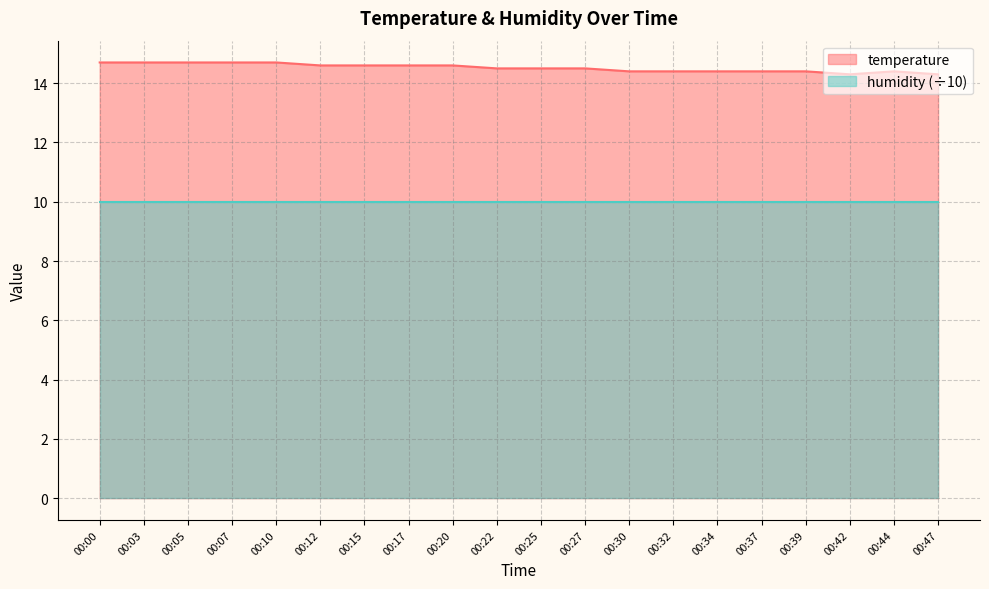

How many points are higher than both their immediate neighbors (excluding endpoints)?

1